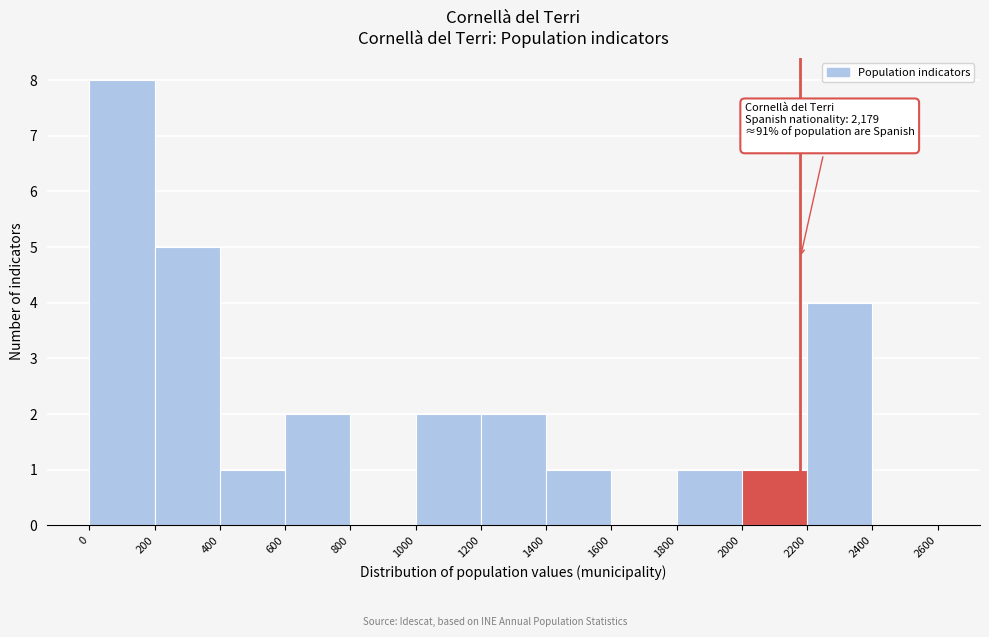

Which range on the x-axis has the tallest bar?

0 to 200